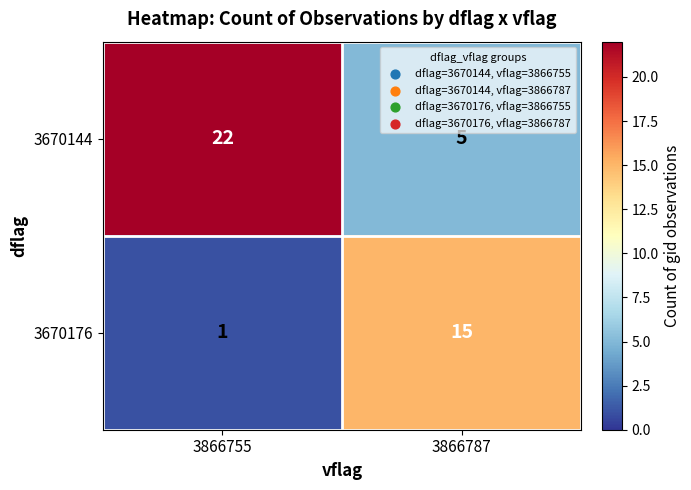

Which series has the widest spread of values?

3670144